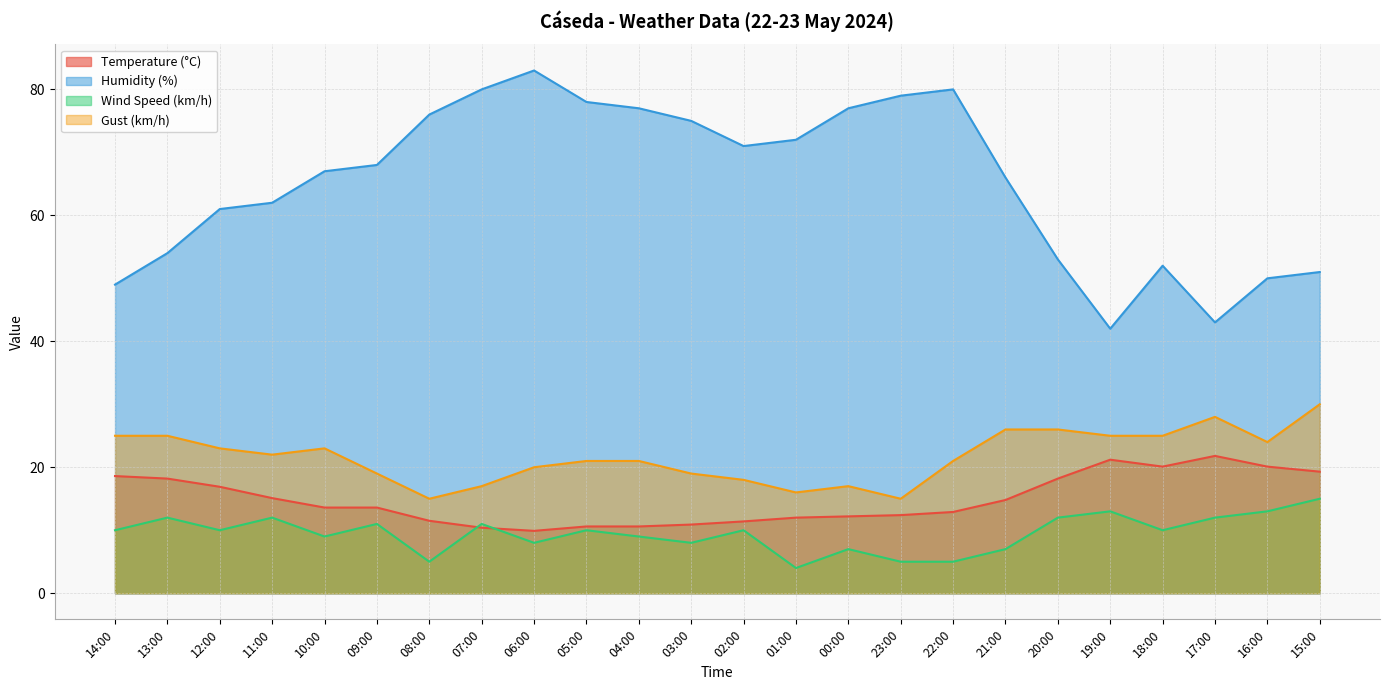

Which series has the largest range (max minus min)?

Humidity (%)